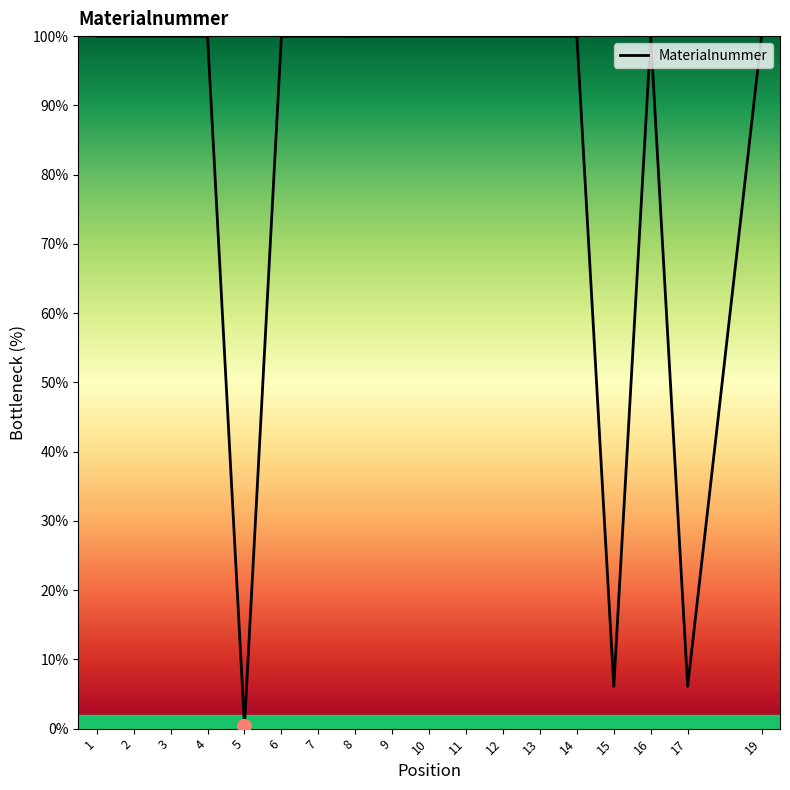

At which category does the chart reach its minimum across all series?

5